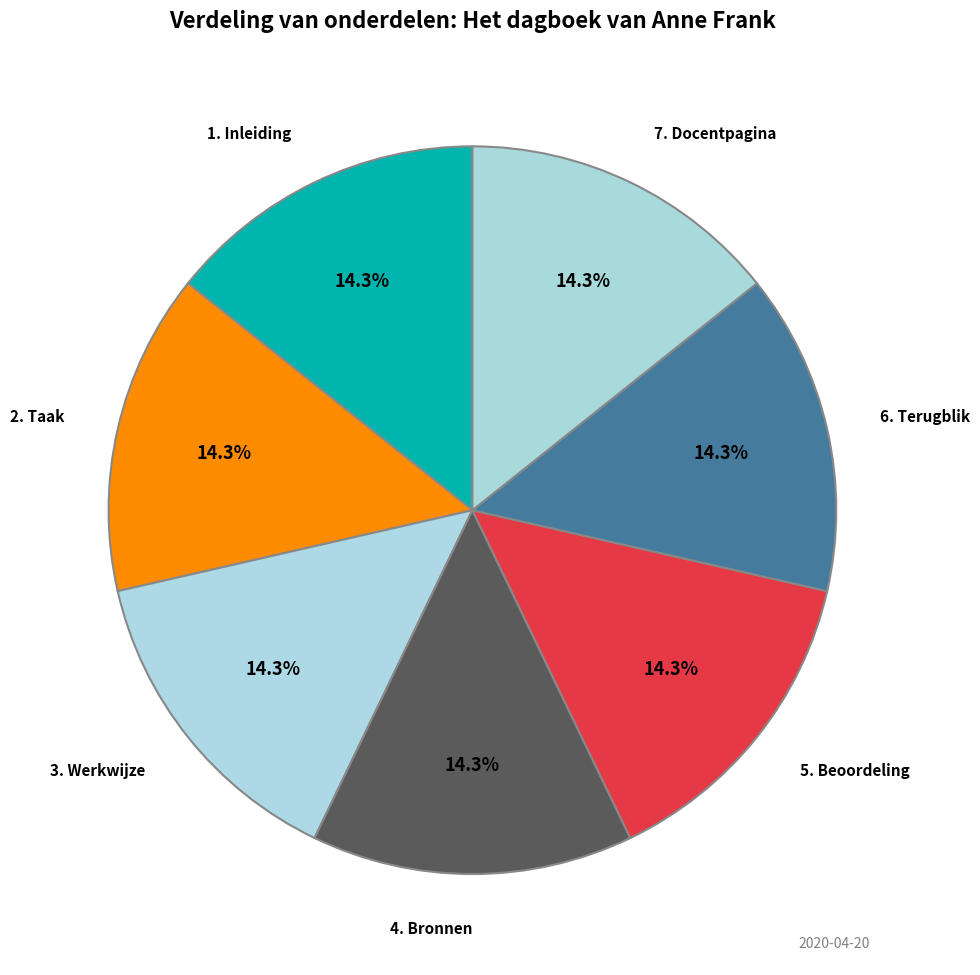

Does 6. Terugblik represent more than half of the total?

No